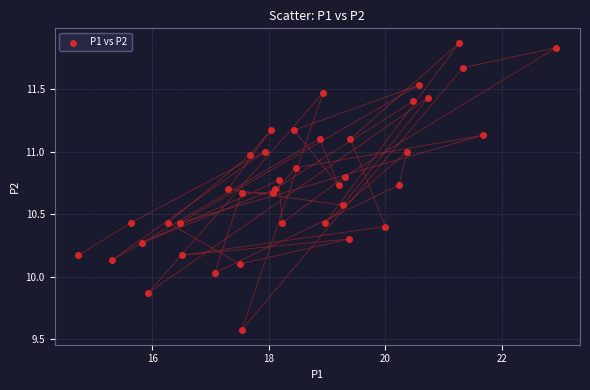

What is the range of X values (max minus min)?

8.2